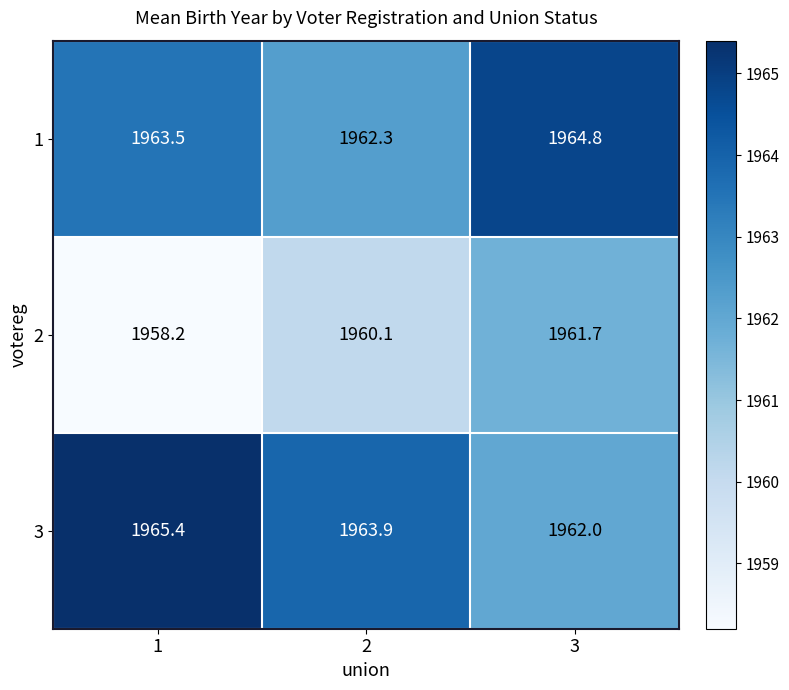

Read the 2 value at 2.

1960.1